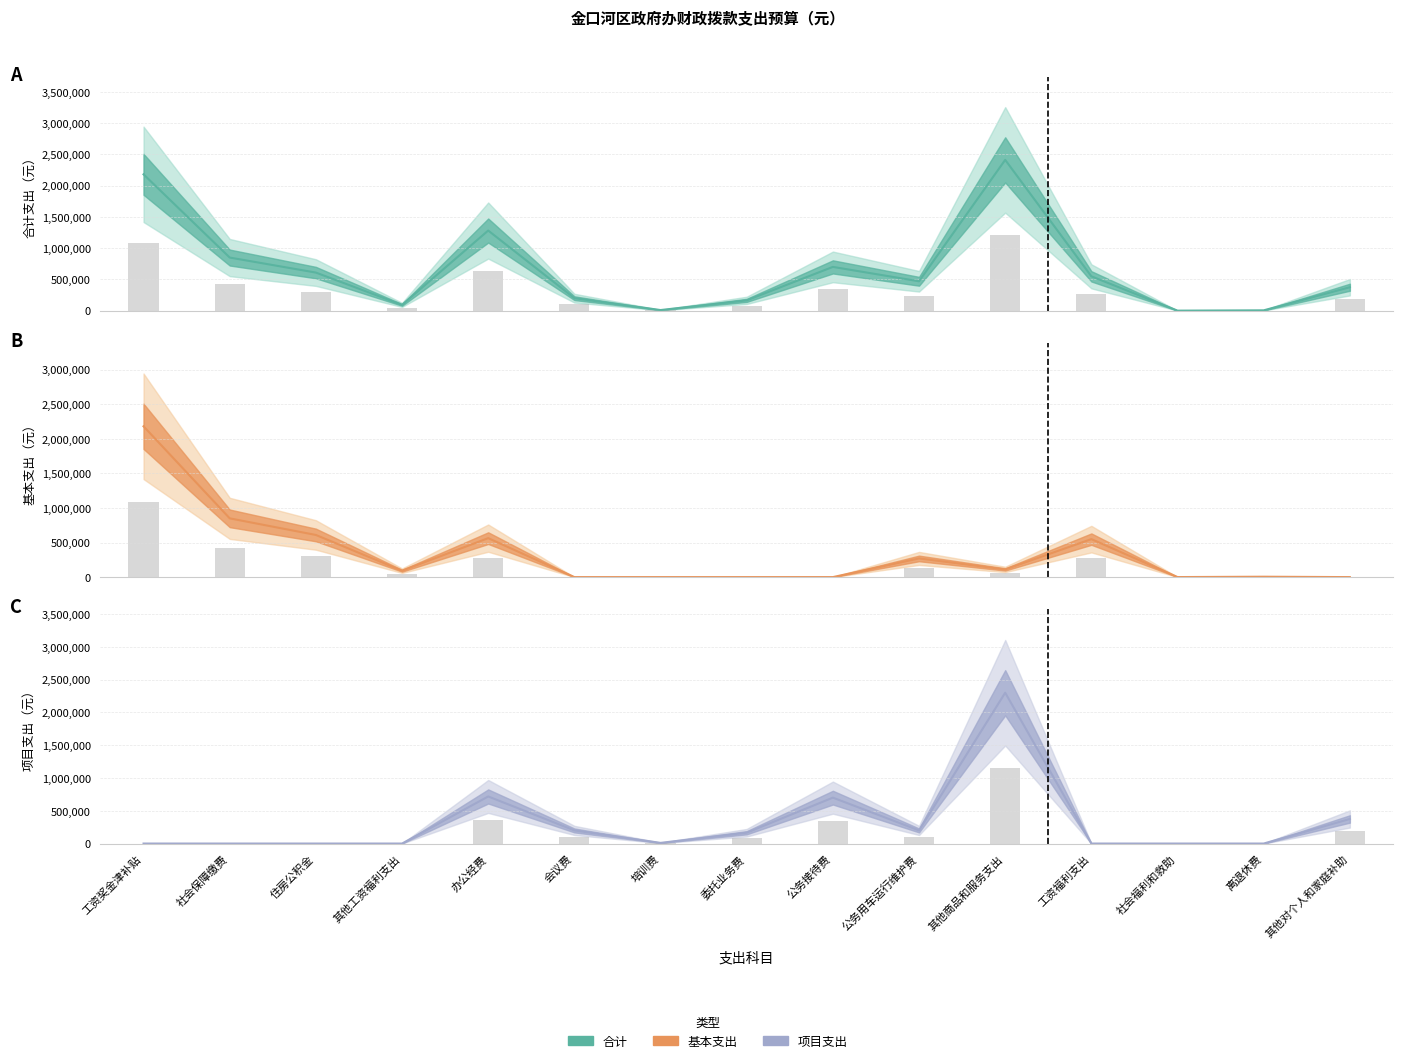

What is the spread (max minus min) of values at 培训费?

10000